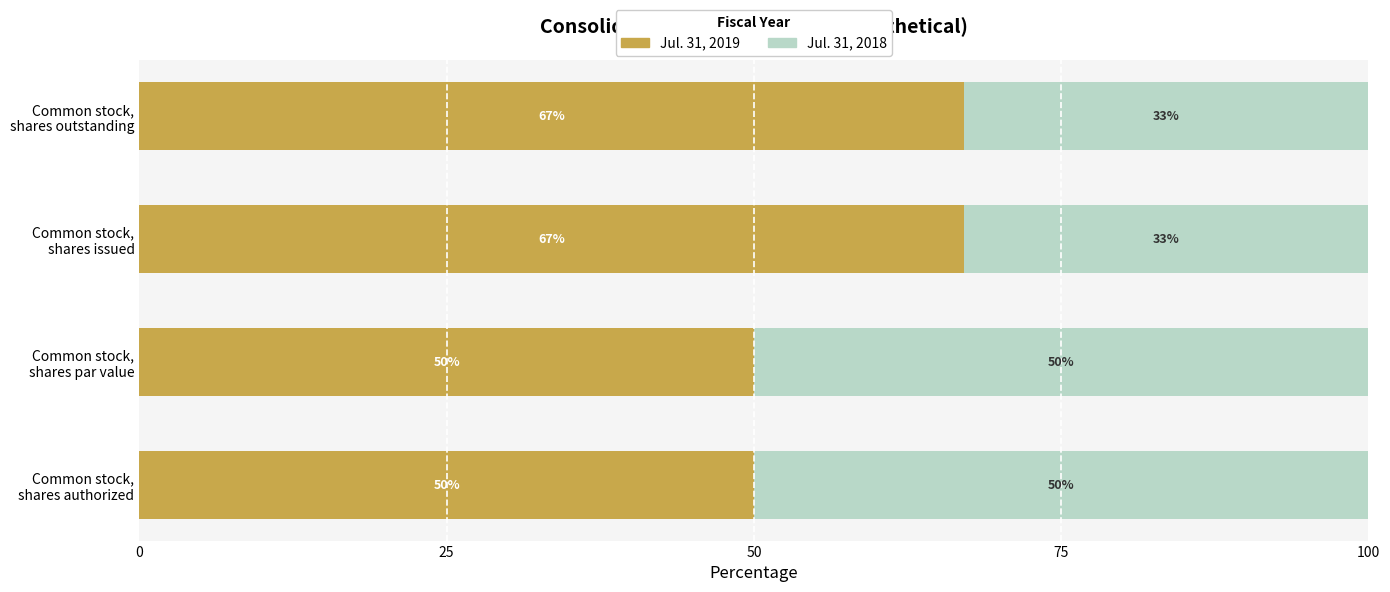

What is the average value of the Jul. 31, 2019 series?

58.5